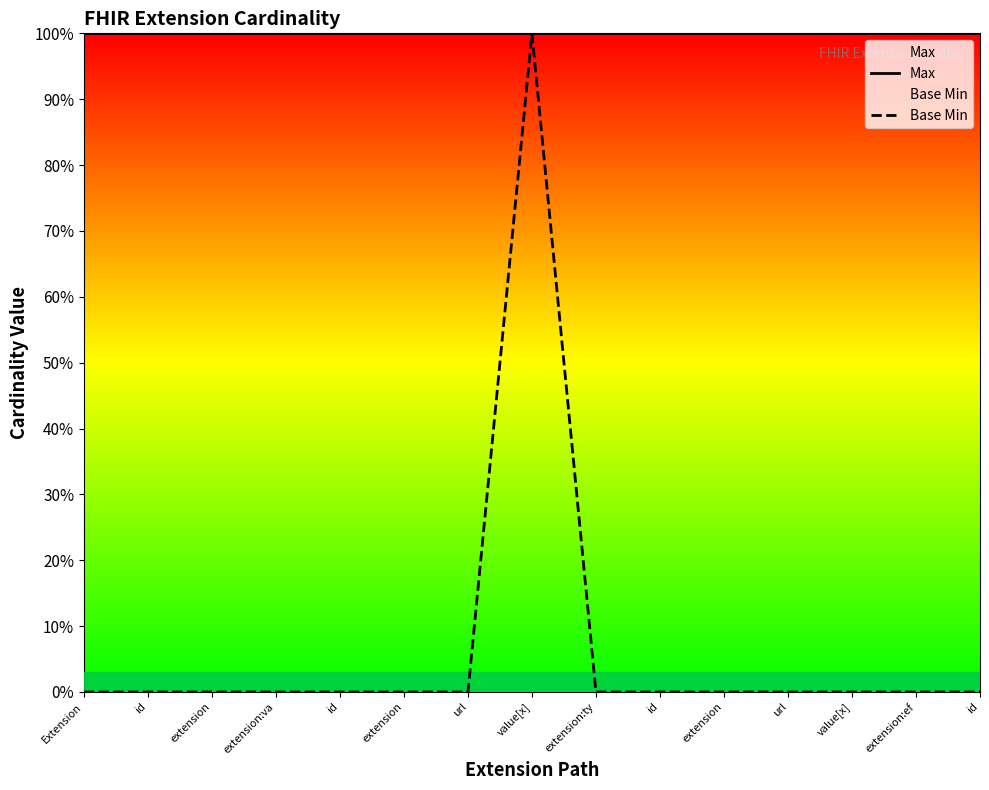

Which series has the largest total across all categories?

Max